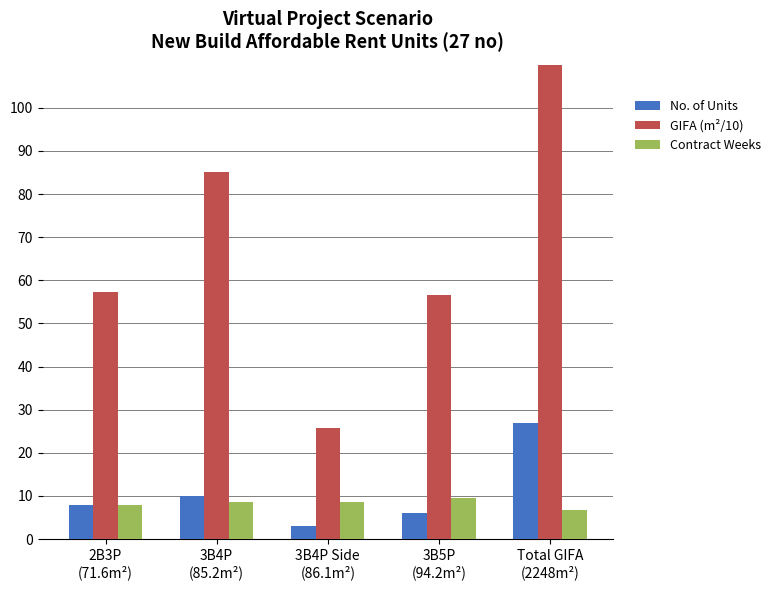

Is the value of Contract Weeks at Total GIFA
(2248m²) greater than the value of GIFA (m²/10) at 3B4P Side
(86.1m²)?

No